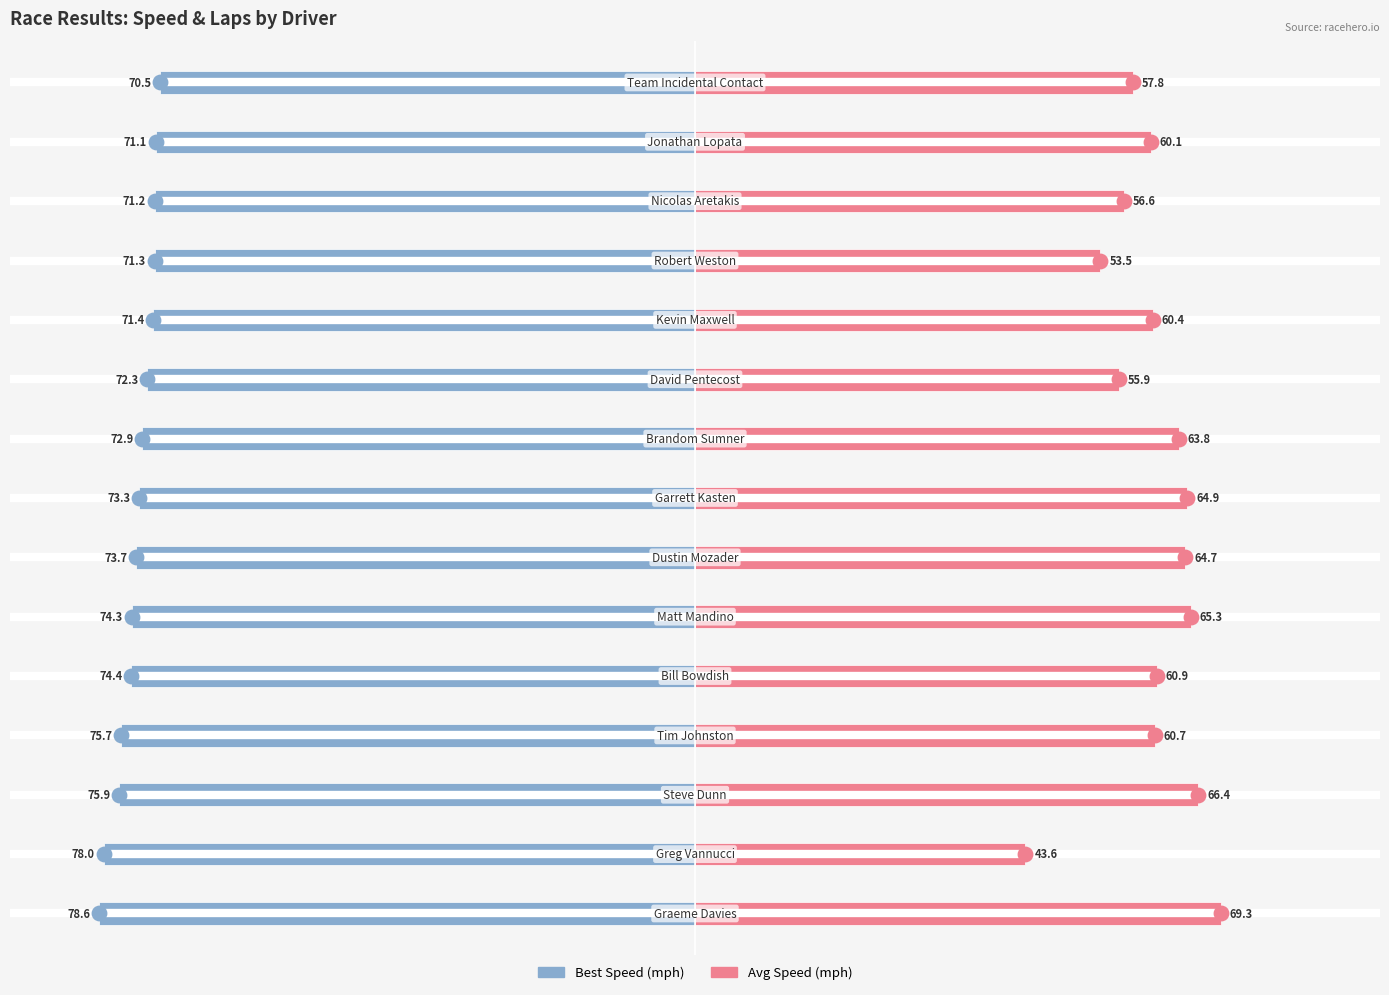

Which series has the largest range (max minus min)?

Average Speed